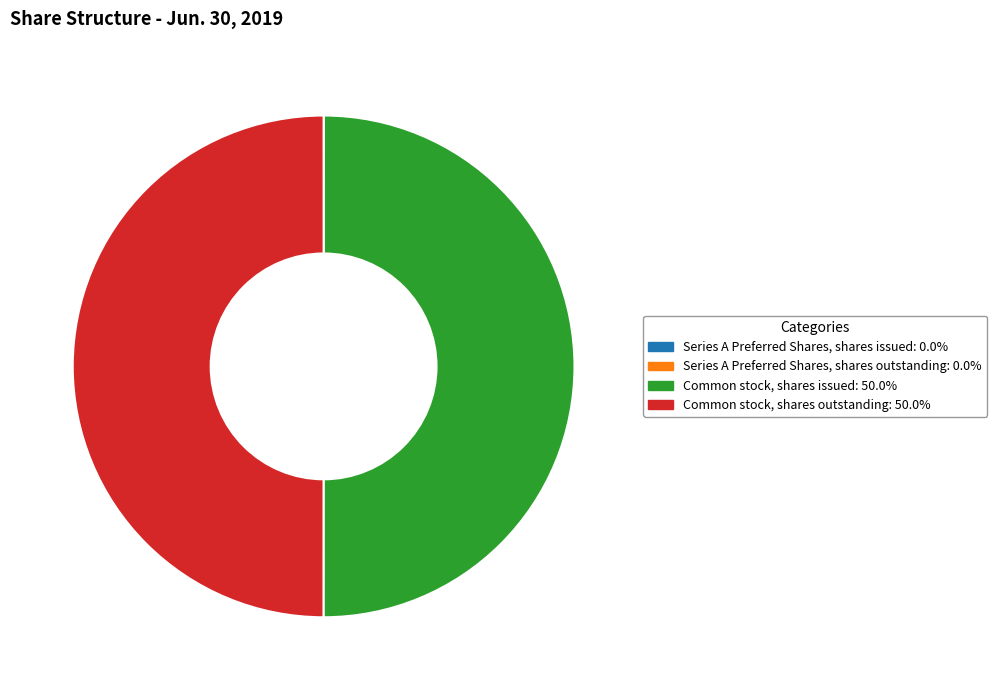

Do Common stock, shares outstanding and Common stock, shares issued together represent more than half of the pie?

Yes